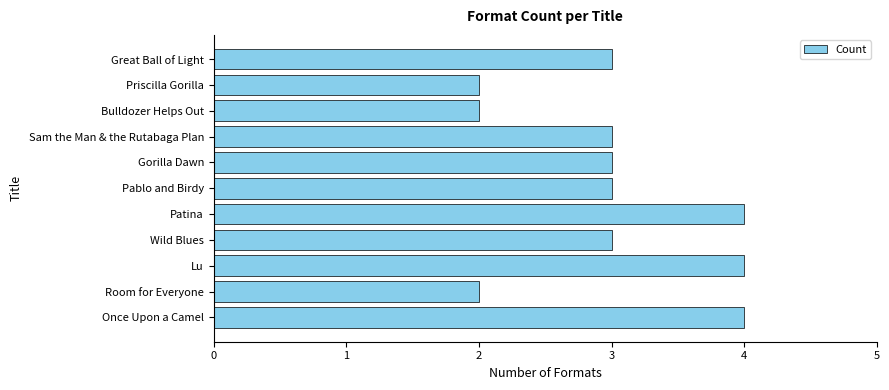

What is the average value?

3